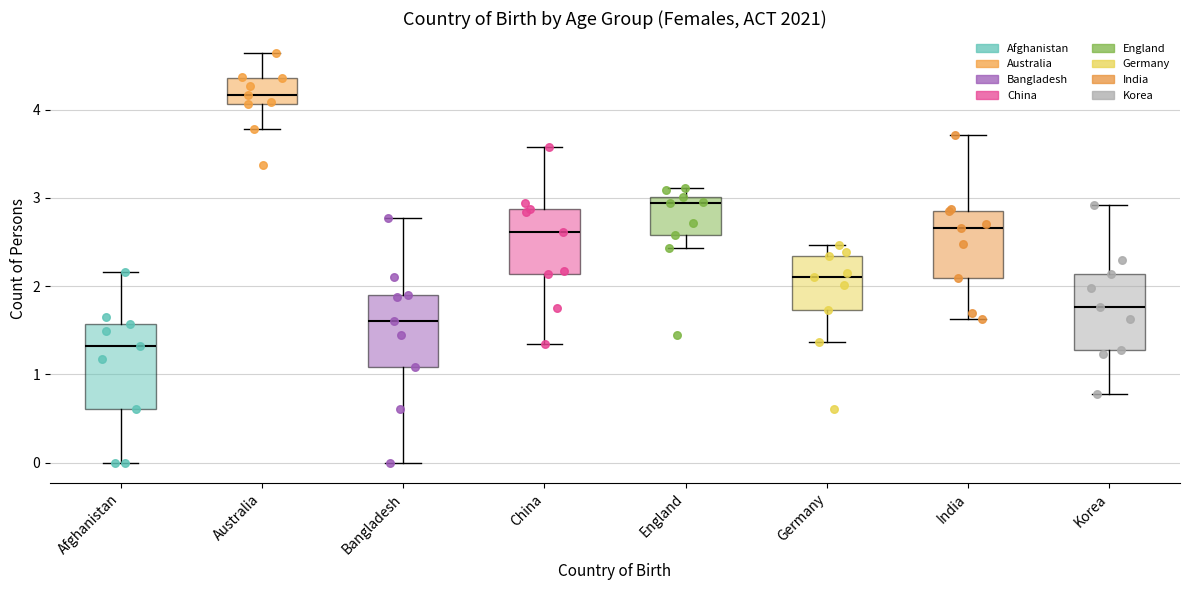

Which box has the highest median line?

Australia